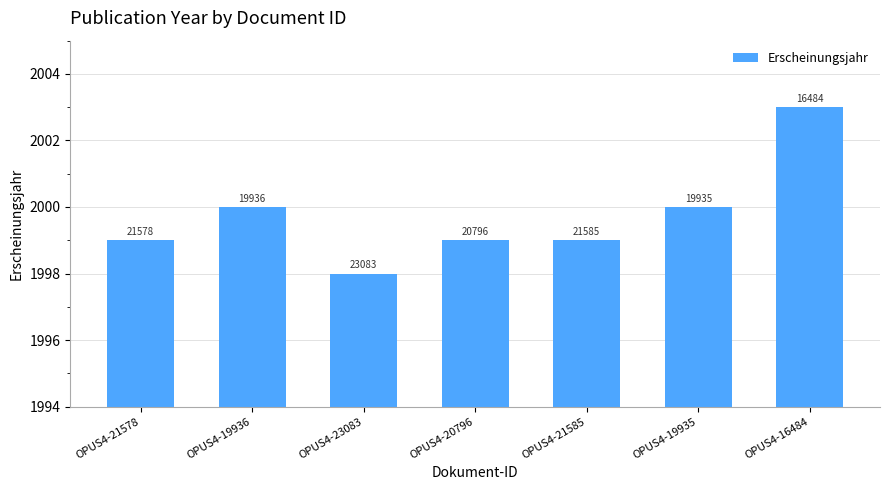

Count the values in the range 1999 to 2000.

5